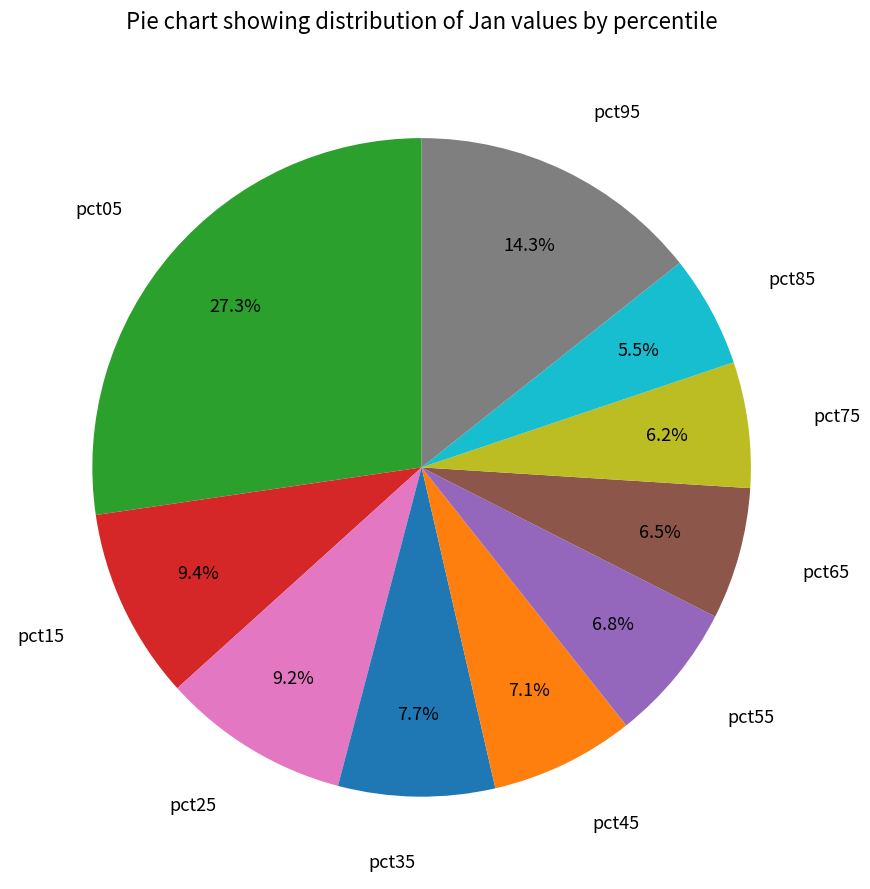

Is there any slice that represents more than half of the pie?

No